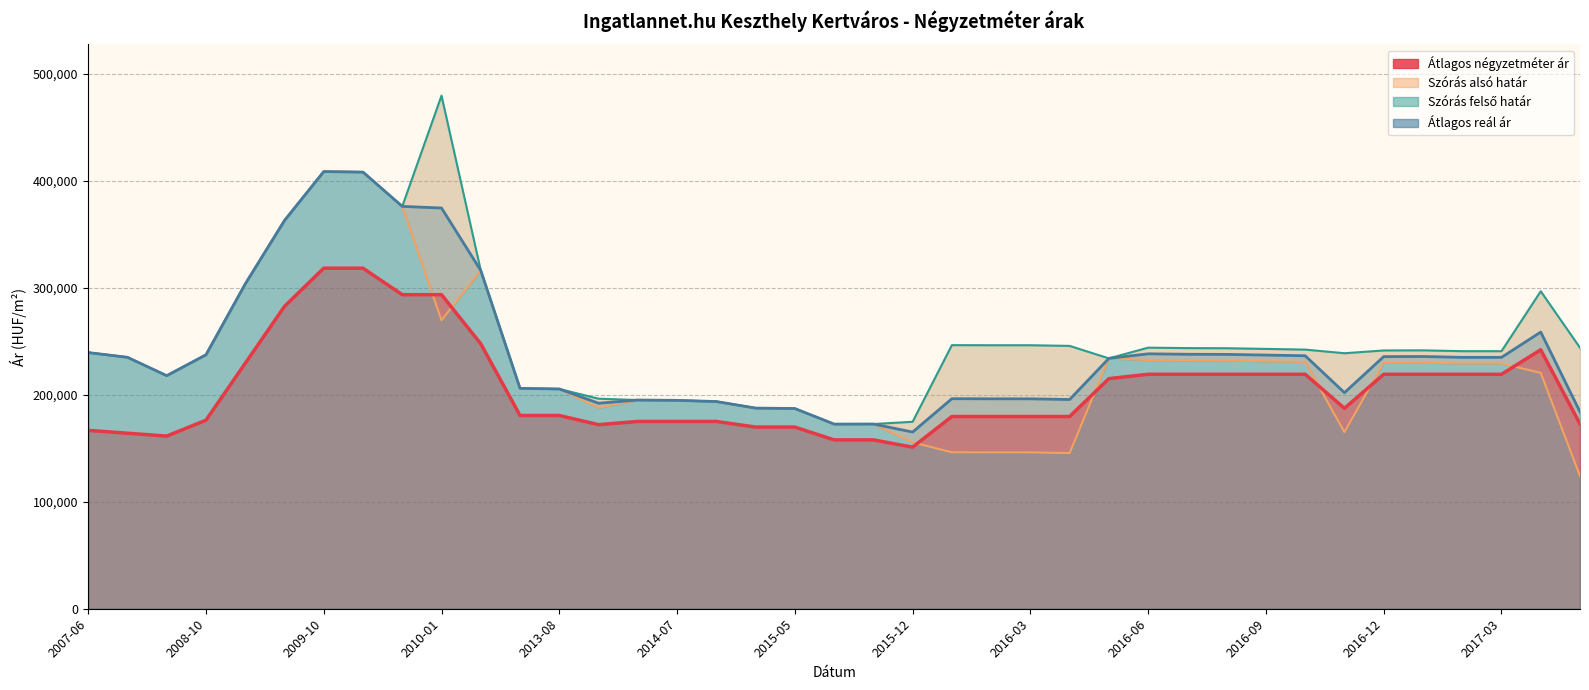

Where is the first local minimum for Szórás alsó határ?

2008-09